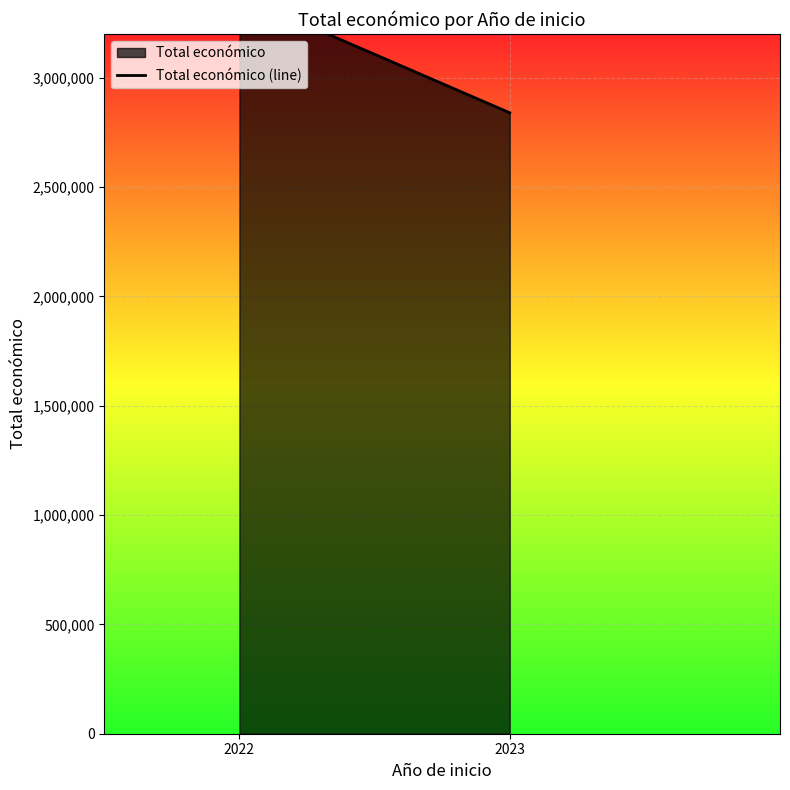

True or false: the data shows 3374620 at 2022.

True